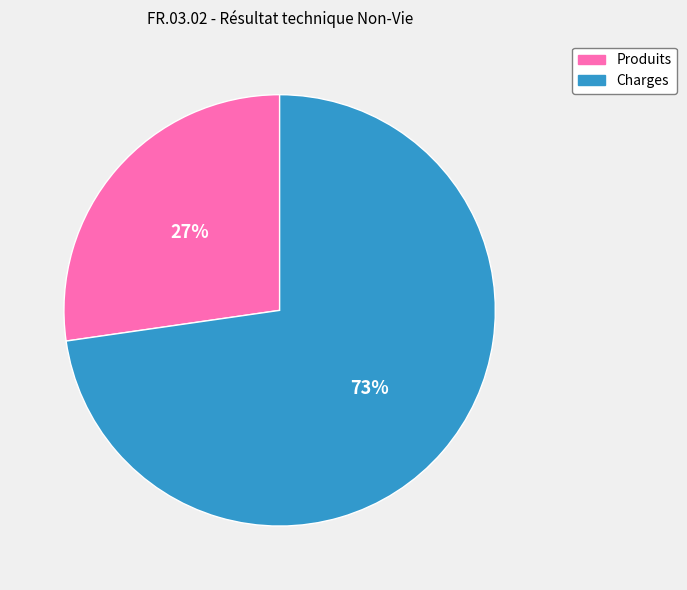

To the nearest percent, what is the average slice percentage?

50%